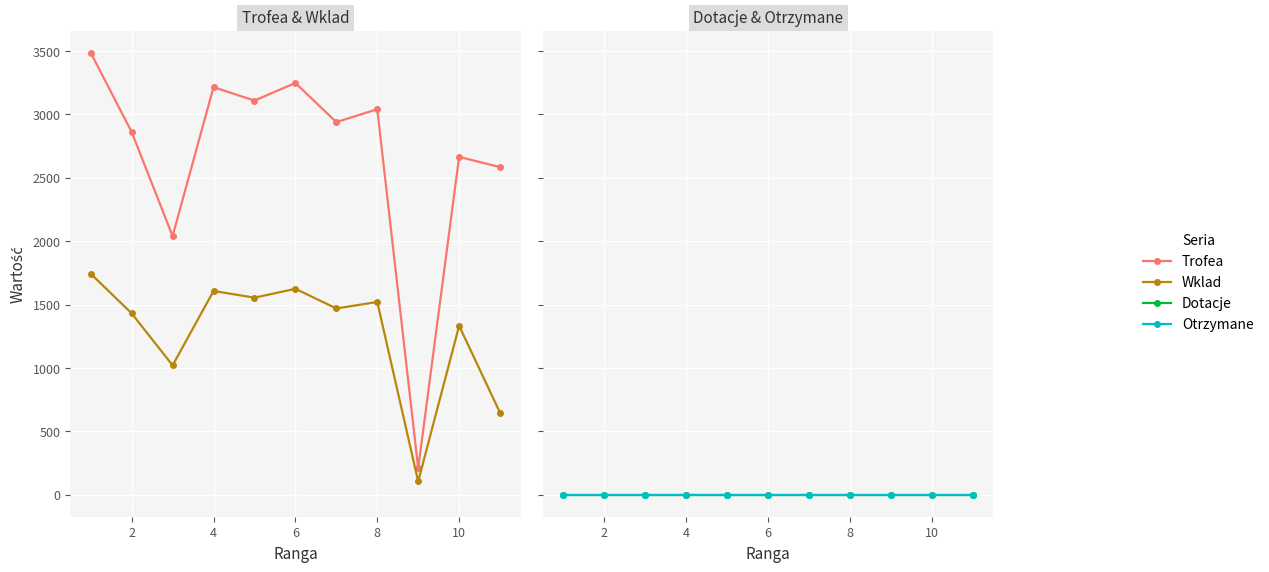

True or false: Dotacje has a value of 0 at 8.

True